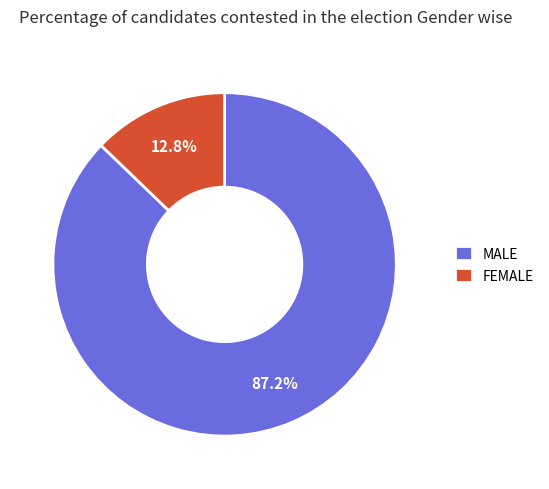

Rank the categories by value from highest to lowest.

MALE, FEMALE